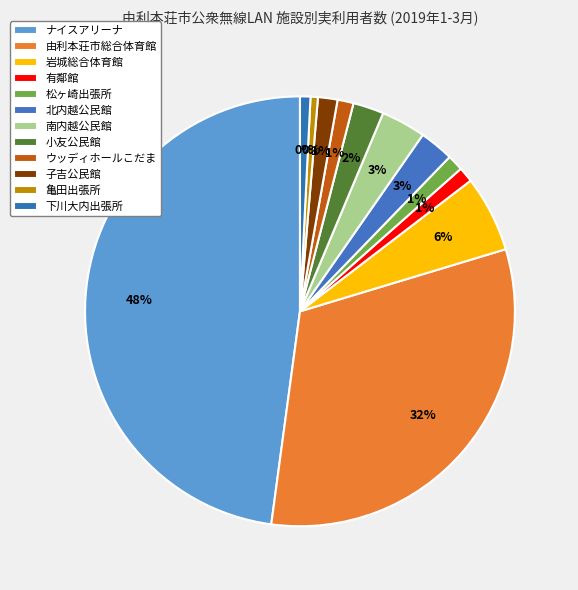

Is it true that ウッディホールこだま is 1% of the pie?

True